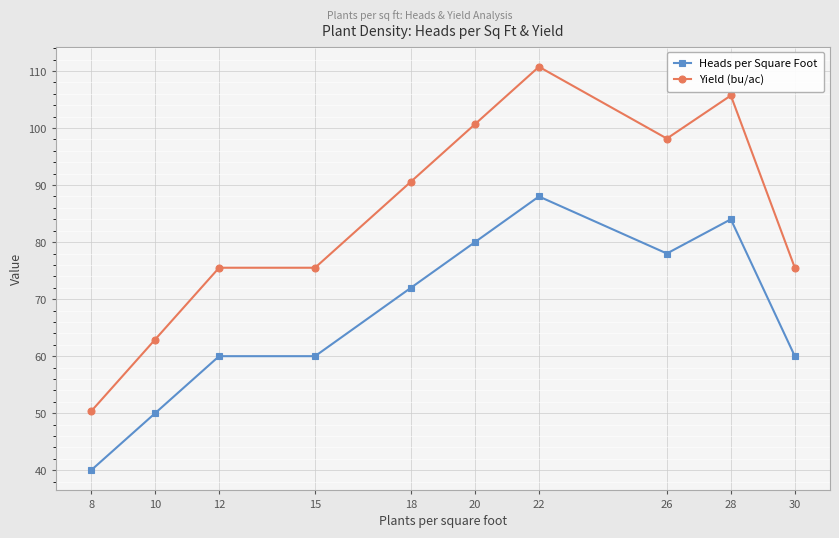

Is it true that Heads per Square Foot equals 72.0 at 18?

True